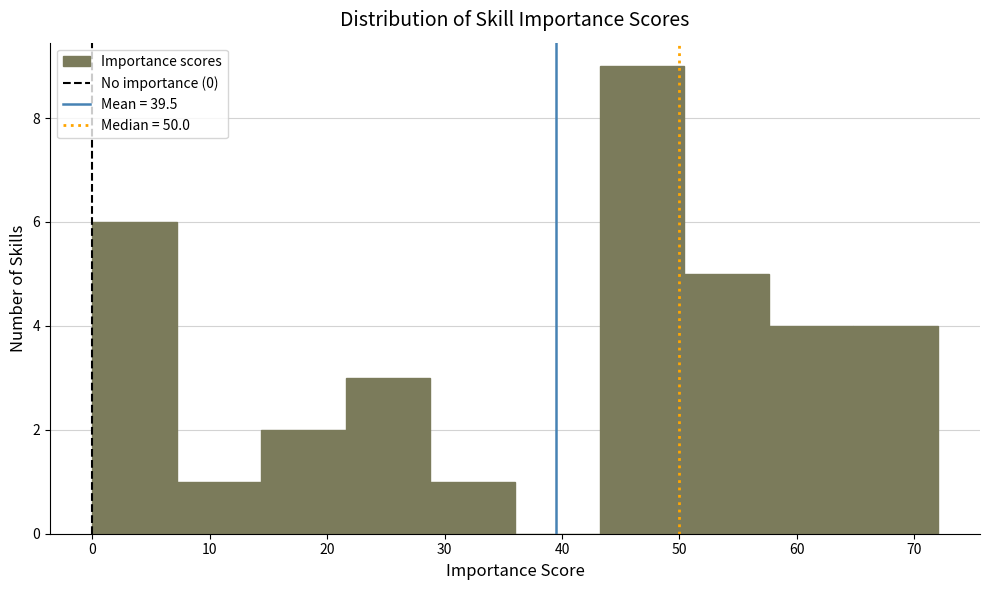

Reading left to right, transcribe this chart: for each bar, give the range it covers on the x-axis and its height. Neither the bar edges nor the heights are printed on the chart, so give them approximately, as read against the axes.

0.0 to 7.2: 6
7.2 to 14.4: 1
14.4 to 21.6: 2
21.6 to 28.8: 3
28.8 to 36.0: 1
36.0 to 43.2: 0
43.2 to 50.4: 9
50.4 to 57.6: 5
57.6 to 64.8: 4
64.8 to 72.0: 4